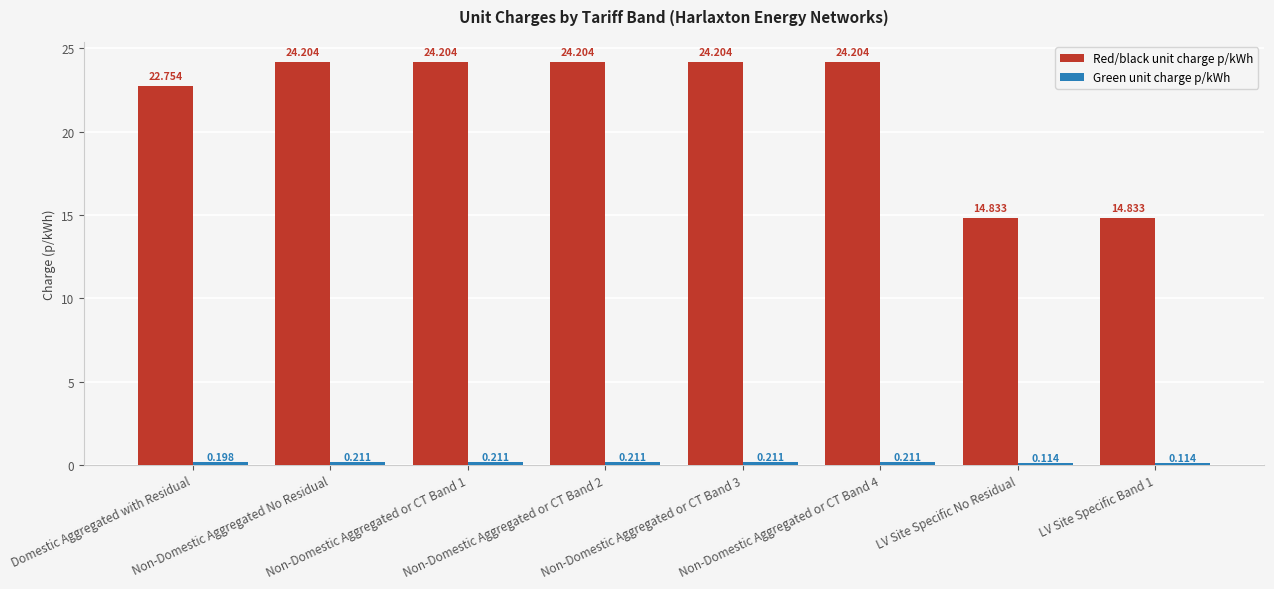

Which series has the largest total across all categories?

Red/black unit charge p/kWh